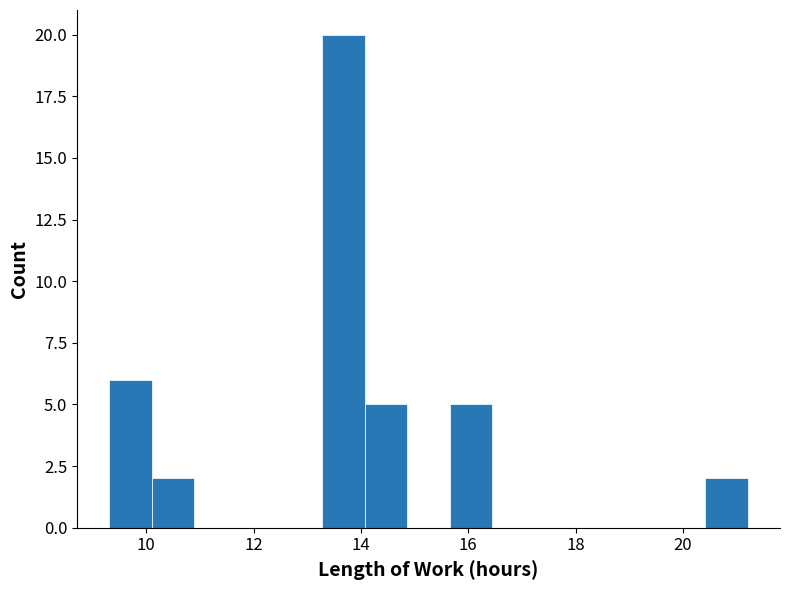

Read against the x-axis, roughly where is the centre of the tallest bar?

13.6